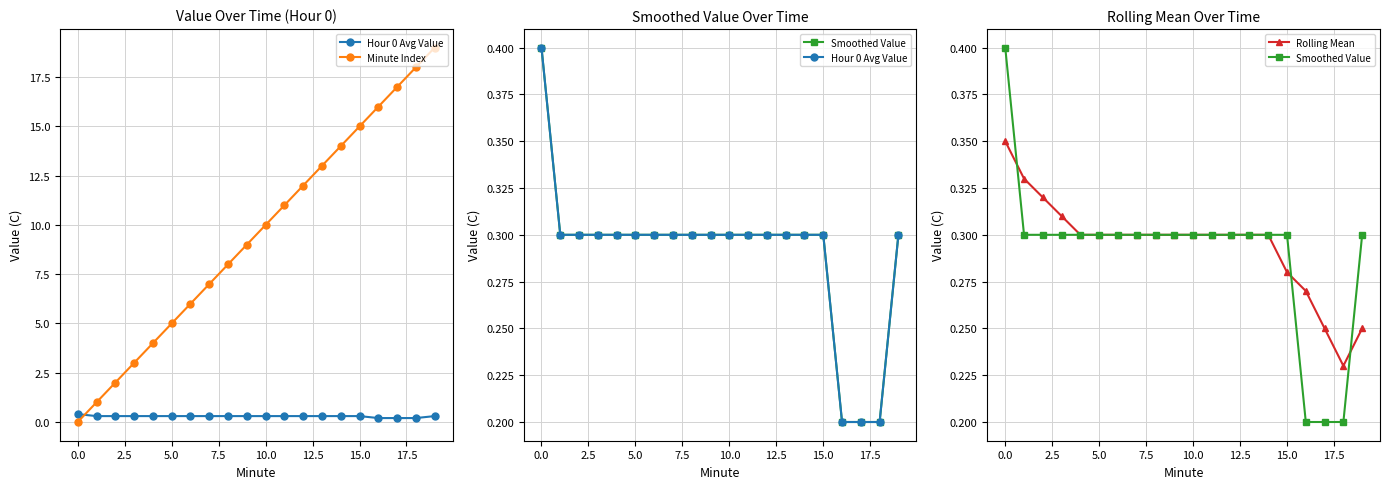

Is the value of Hour 0 Avg Value at 12.5 greater than the value of Smoothed Value at 12.5?

No